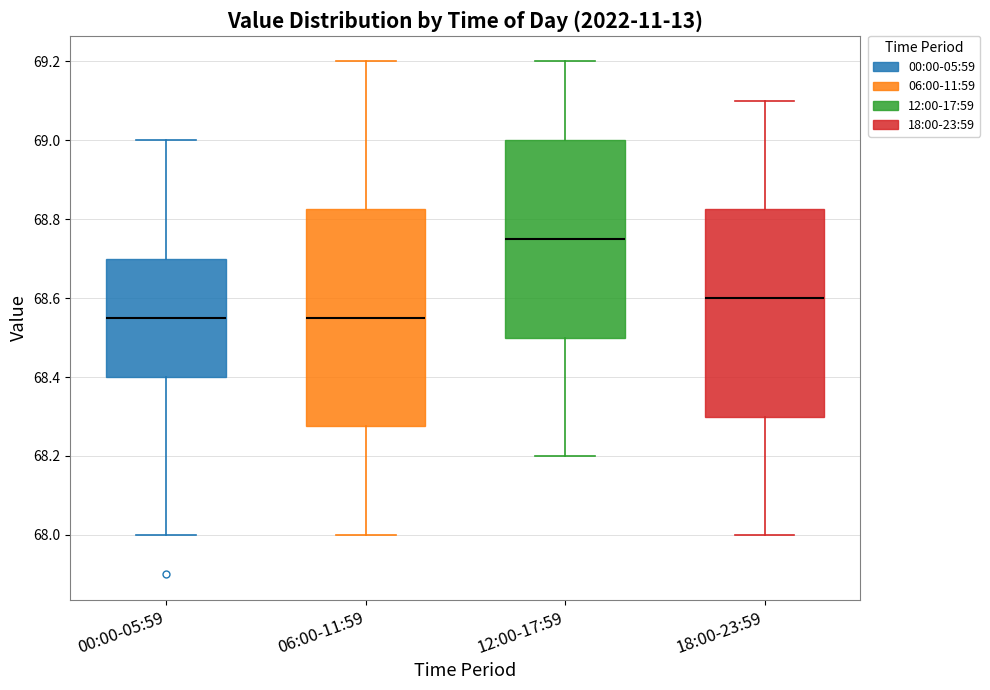

Reading left to right, read every box against the y-axis: the position of its median line, the range the box covers, and the ends of its whiskers. The values are not printed on the chart, so give them approximately, as read against the axis.

00:00-05:59: median 68.56, box 68.40 to 68.70, whiskers 68.00 to 69.00
06:00-11:59: median 68.56, box 68.28 to 68.82, whiskers 68.00 to 69.20
12:00-17:59: median 68.76, box 68.50 to 69.00, whiskers 68.20 to 69.20
18:00-23:59: median 68.60, box 68.30 to 68.82, whiskers 68.00 to 69.10